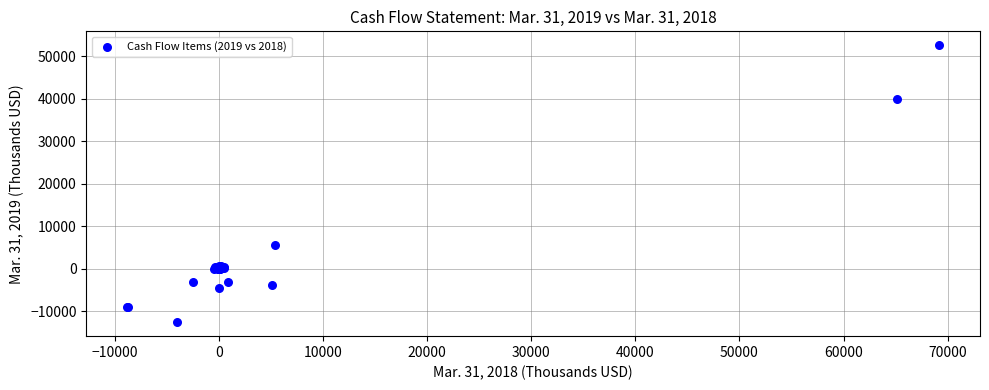

What Y value in the scatter plot is closest to 19996?

5558